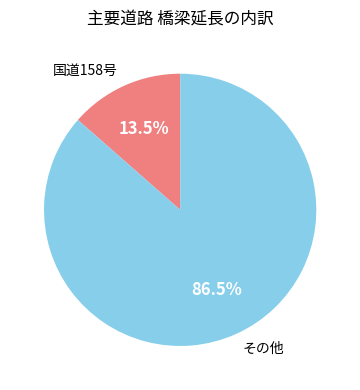

Is the sum of 国道158号 and その他 greater than half?

Yes